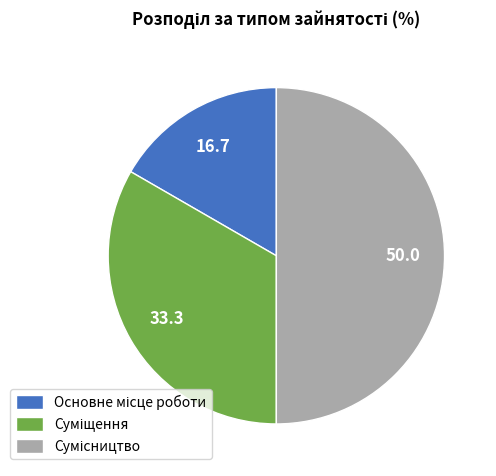

How much of the chart is everything except Сумісництво?

50.0%